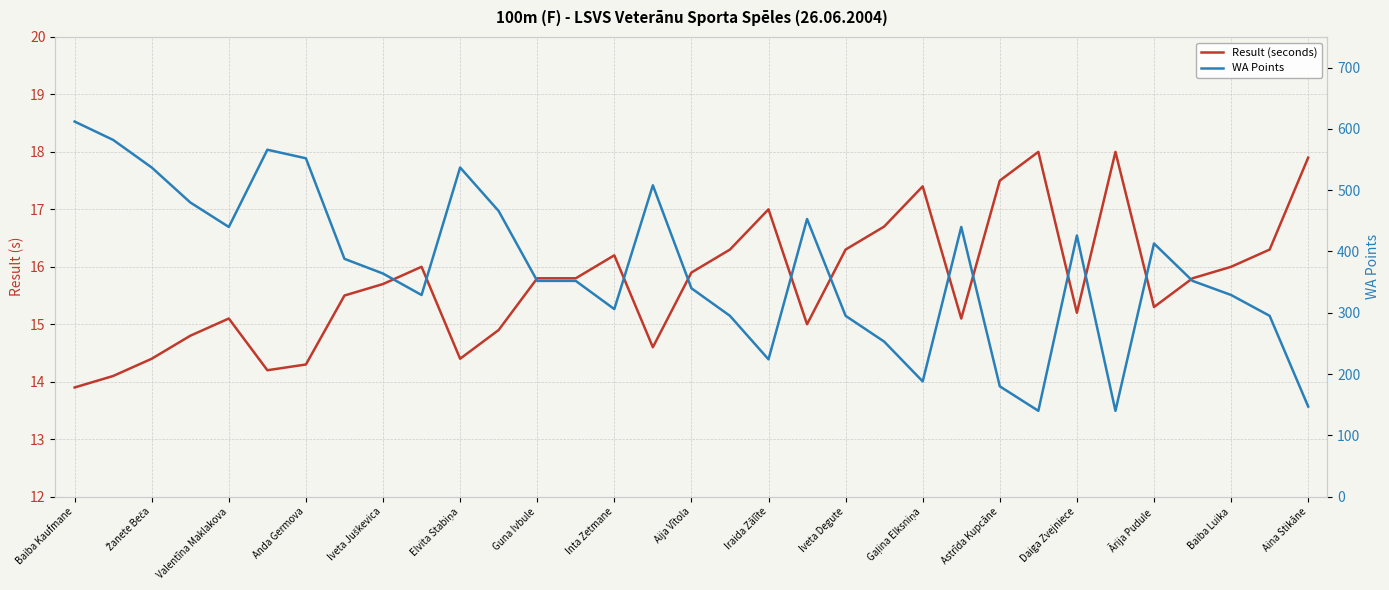

Rank the series at Iveta Juškevica from lowest to highest value.

Result (seconds), WA Points